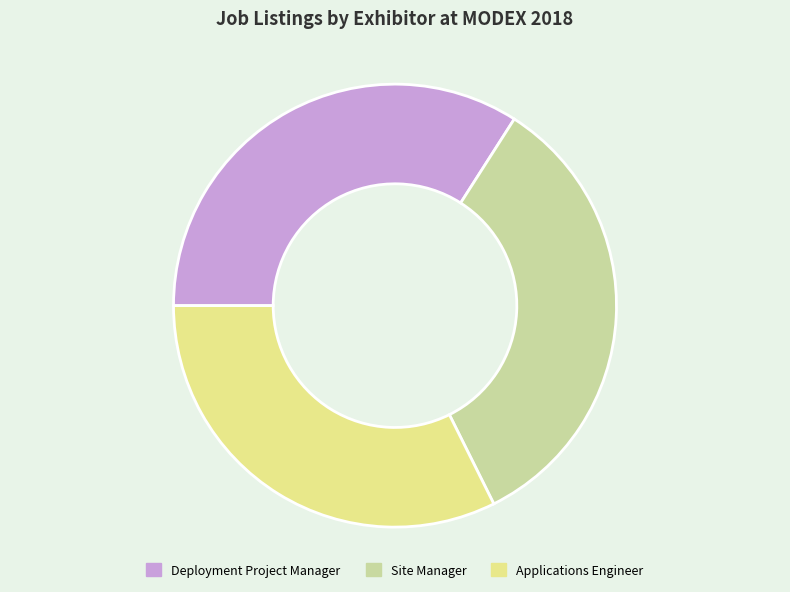

Does any single category account for the majority?

No